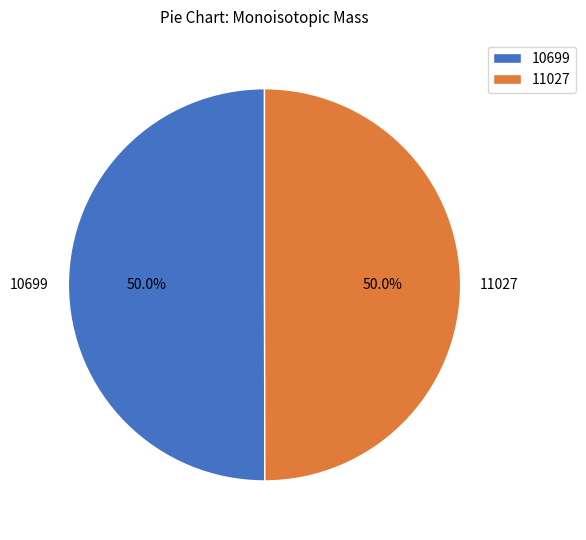

The 10699 slice represents 57% of the pie. True or false?

False